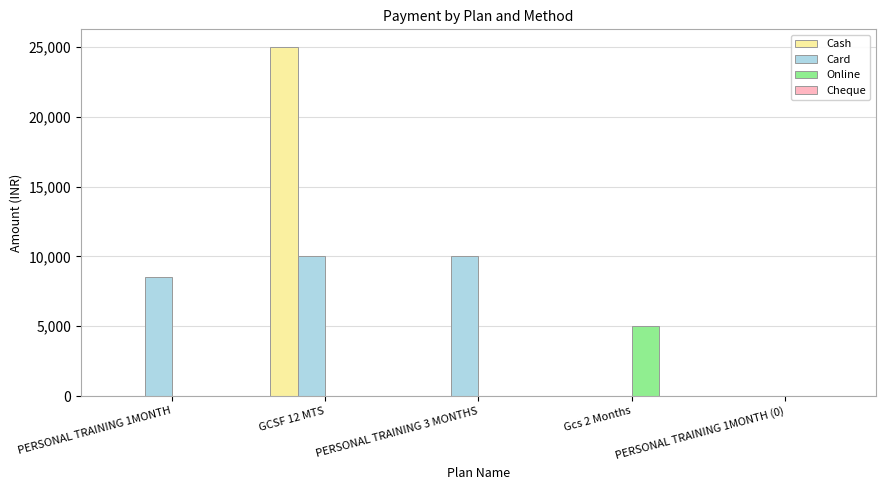

Does the chart contain stacked bars?

No